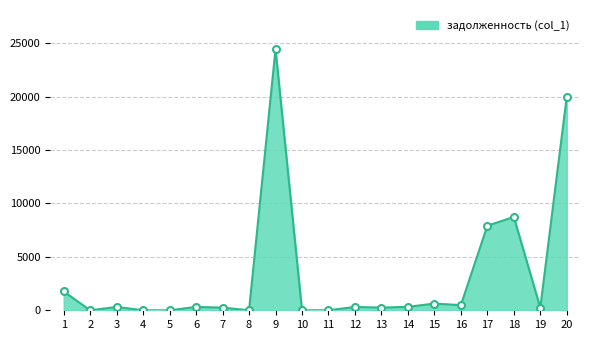

Where is the first local minimum?

2